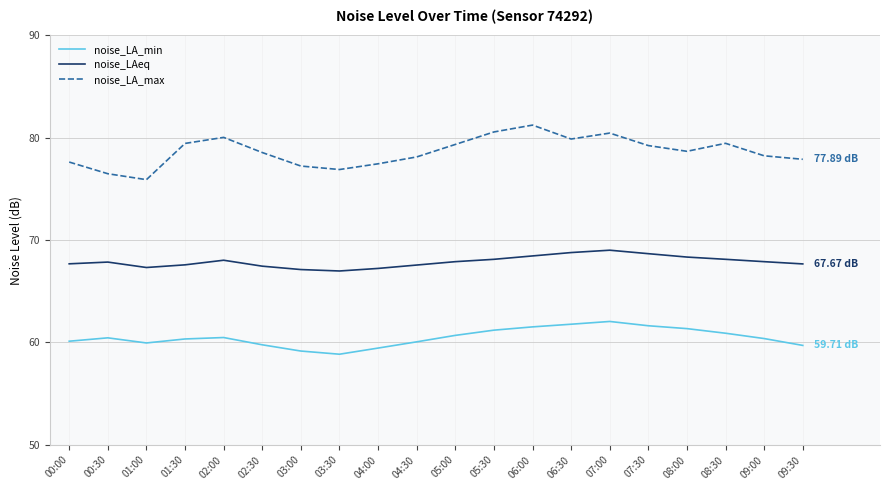

Where is the first local minimum for noise_LA_max?

01:00